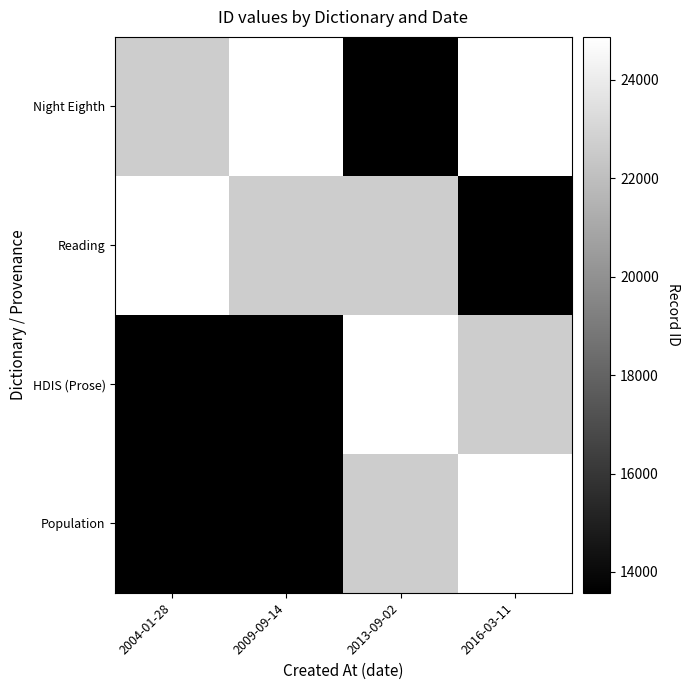

At which category is the sum across all series the highest?

2016-03-11